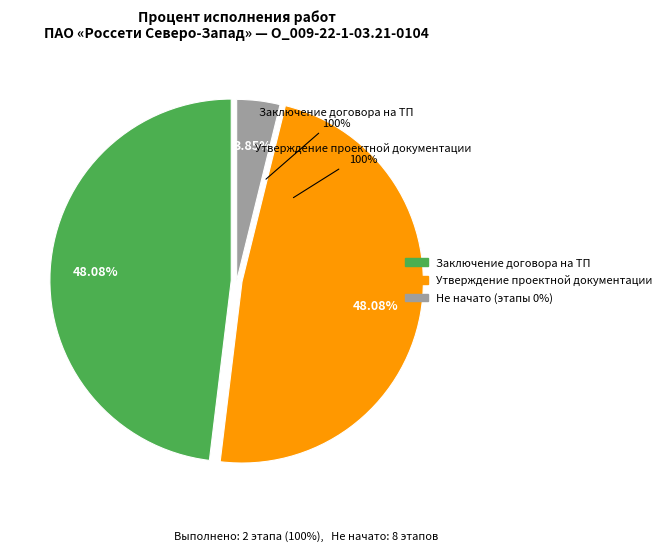

What percentage is NOT represented by Выполнение строительно-монтажных работ?

100.0%